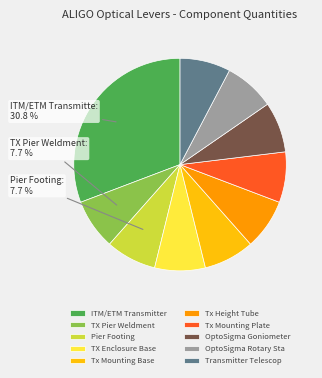

Is there any slice that represents more than half of the pie?

No